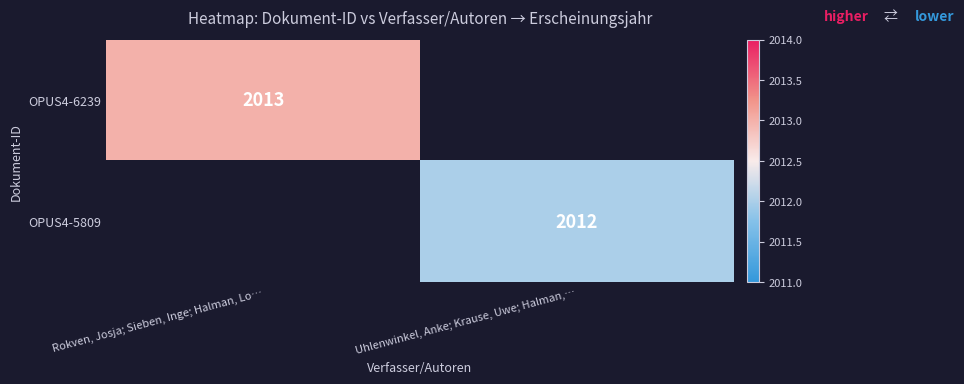

Which category has the highest value across all series?

Rokven, Josja; Sieben, Inge; Halman, Lo…